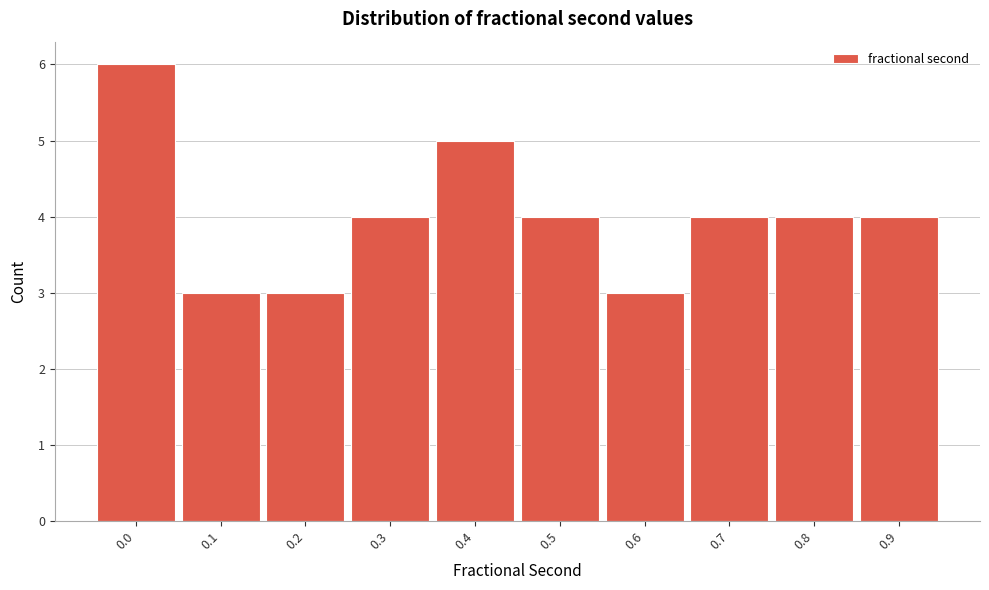

Reading left to right, transcribe all the data shown in this chart.

6	3	3	4	5	4	3	4	4	4